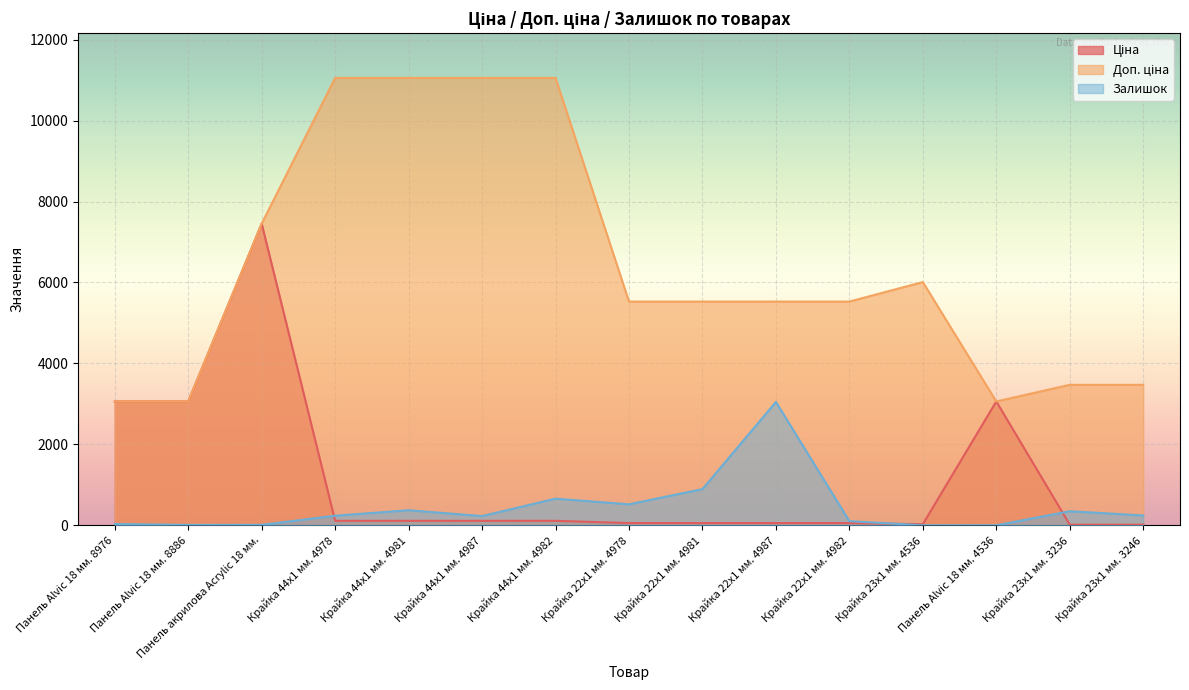

How many values in the Залишок series are below 237?

7